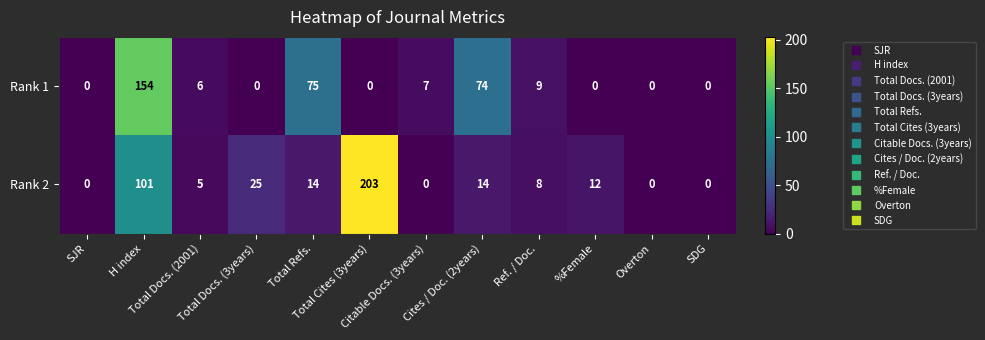

List the series in order of their peak value, highest first.

Rank 2, Rank 1